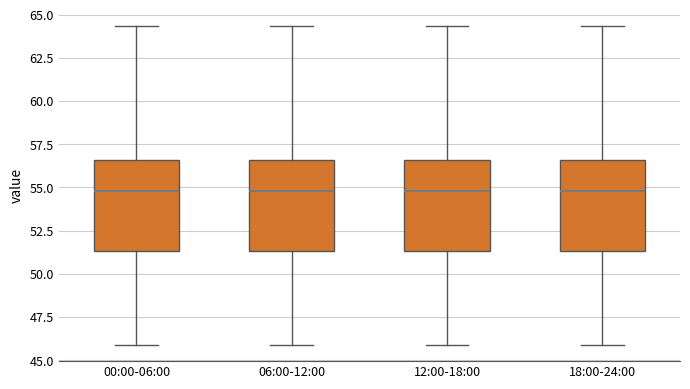

Where is the lower edge of the box for 12:00-18:00 on the y-axis? The values are not printed on the chart, so give them approximately, as read against the axis.

51.5